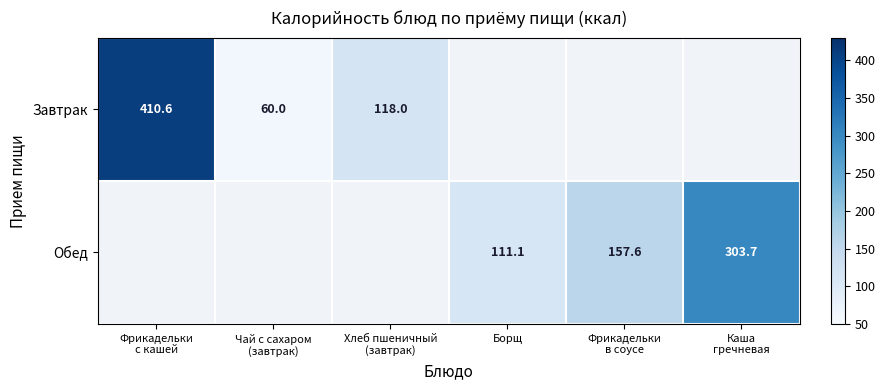

At how many categories does at least one series exceed 222?

2